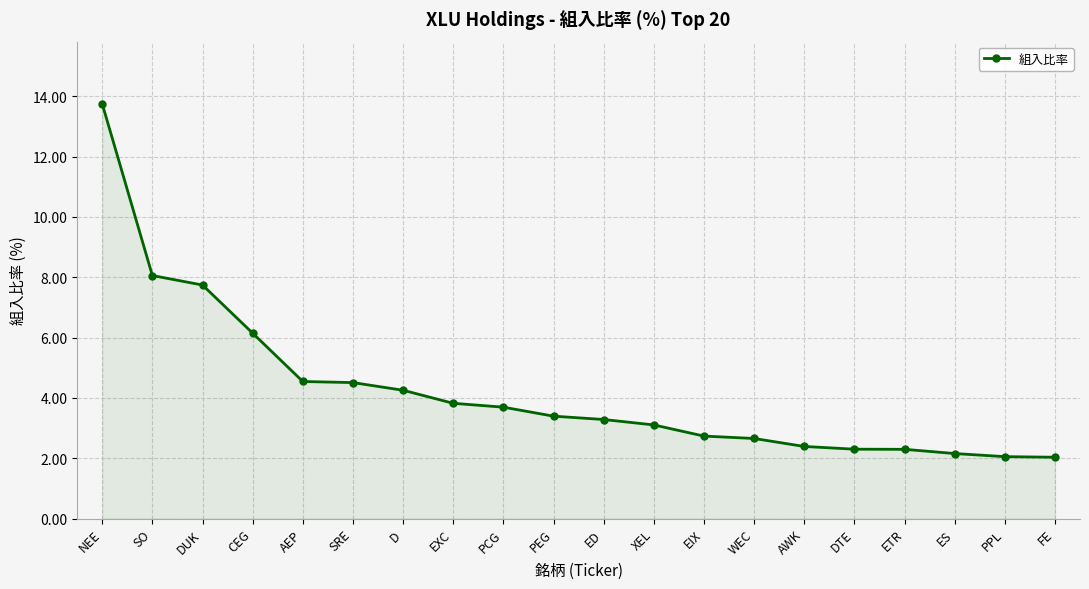

What is the smallest value displayed?

2.0